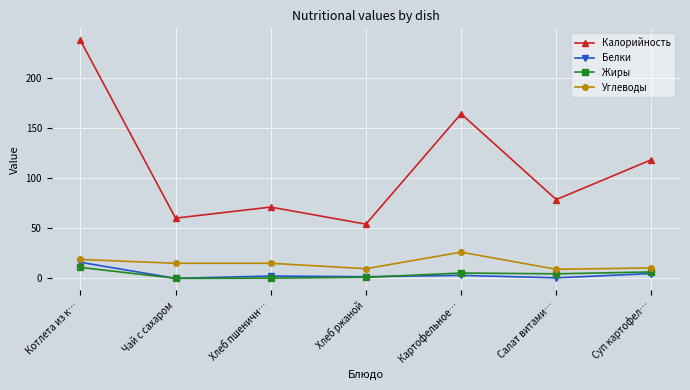

Rank the series by their maximum value, from lowest to highest.

Жиры, Белки, Углеводы, Калорийность